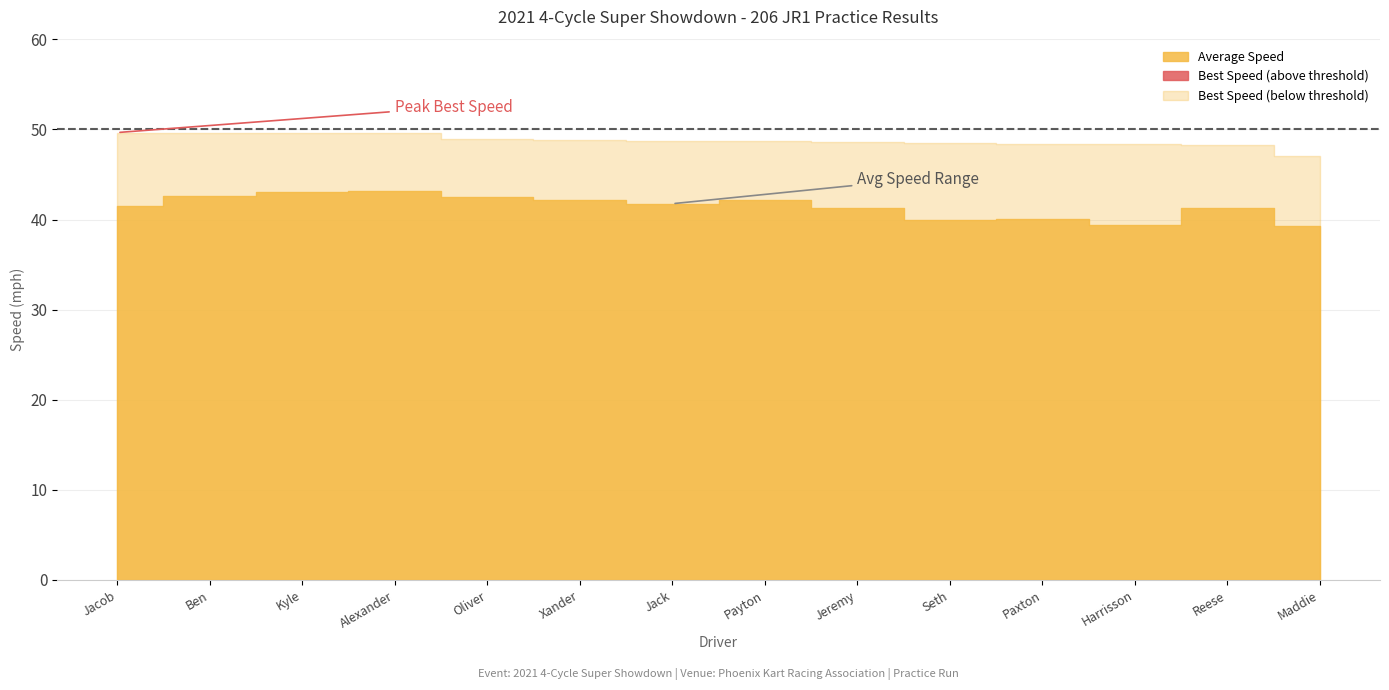

What position from the left is Maddie Grace?

14